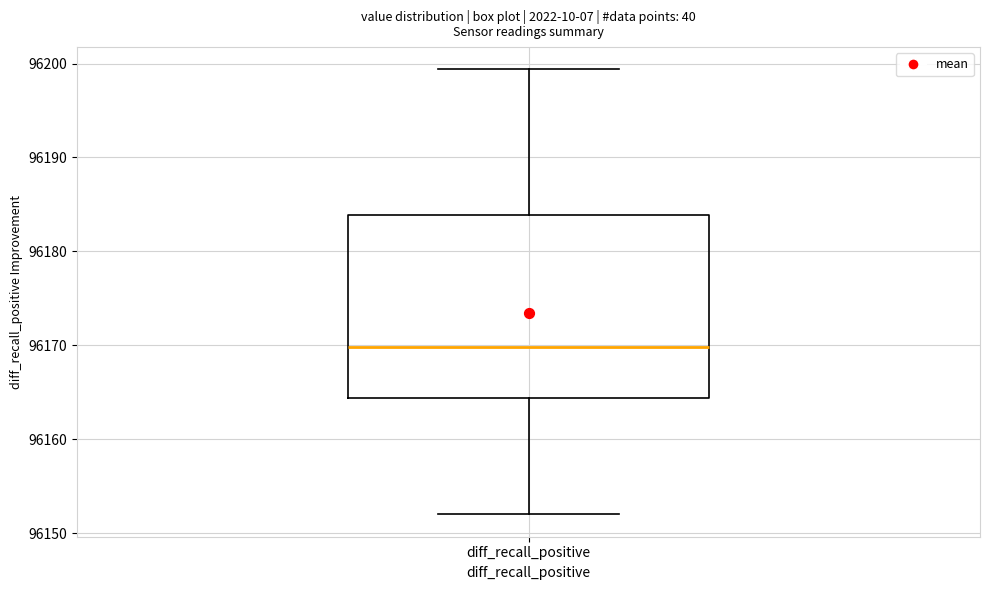

Read this box plot against the y-axis: the position of the median line, the range covered by the box, and the ends of both whiskers. The values are not printed on the chart, so give them approximately, as read against the axis.

median 96170, box 96164 to 96184, whiskers 96152 to 96199